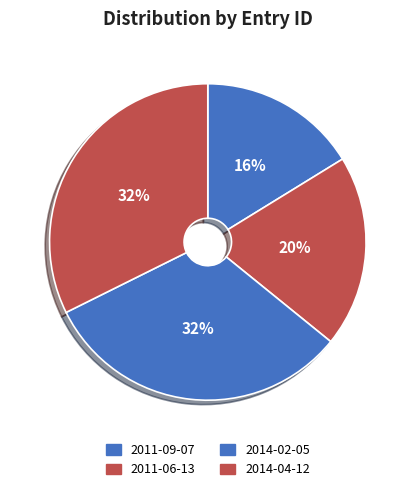

Does 2014-04-12 account for over 50% of the chart?

No